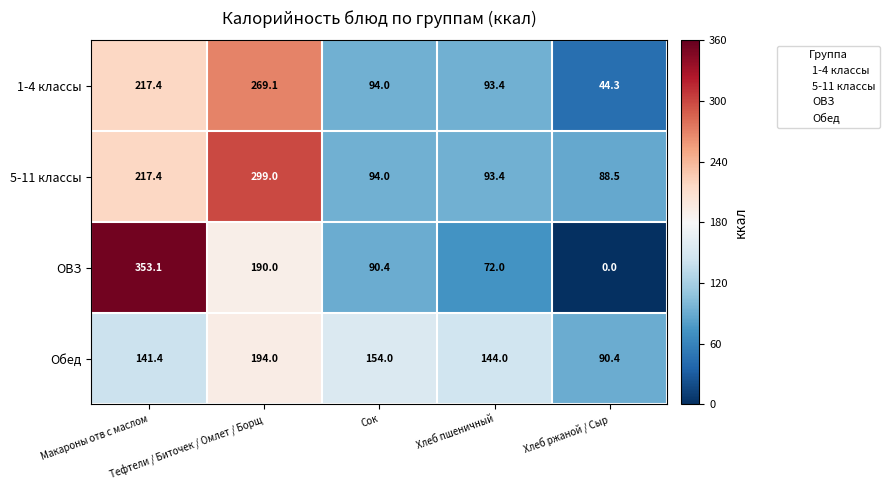

Which label corresponds to the largest value in the chart?

Макароны отв с маслом